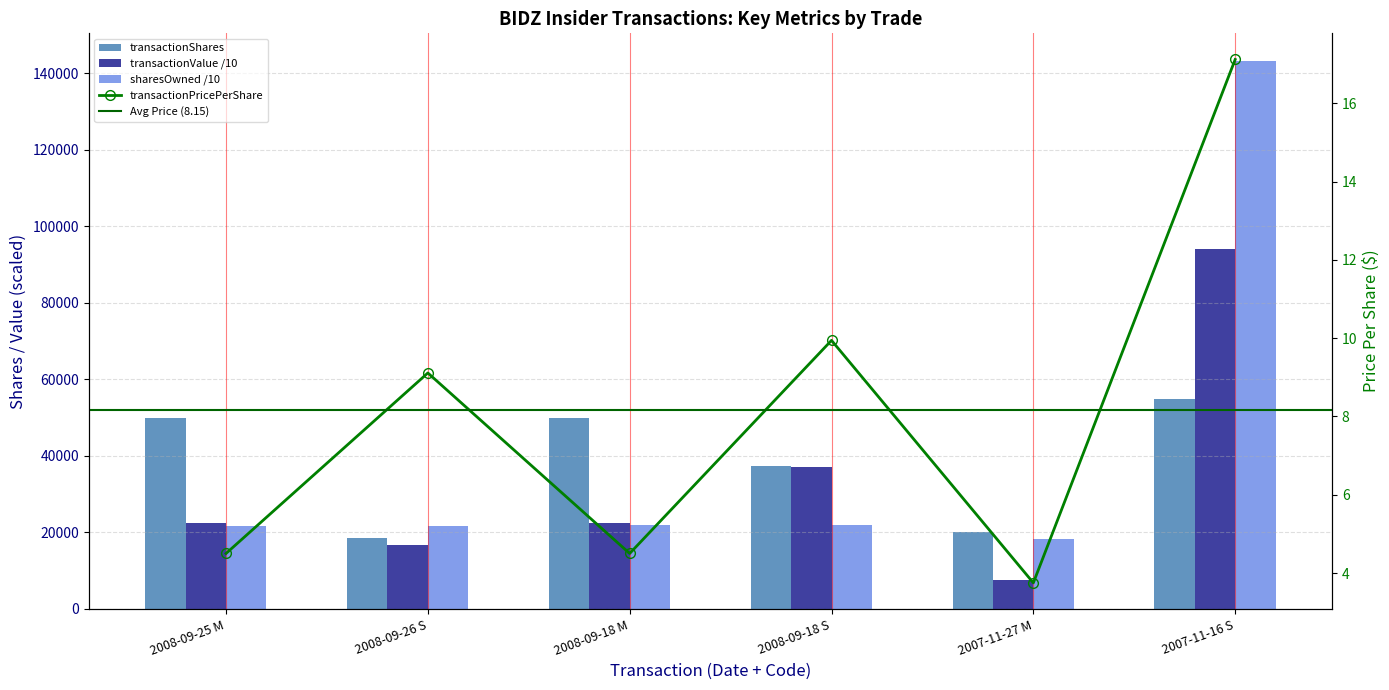

The sharesOwnedFollowingTransaction series shows 29427.8 at 2008-09-18 S. True or false?

False